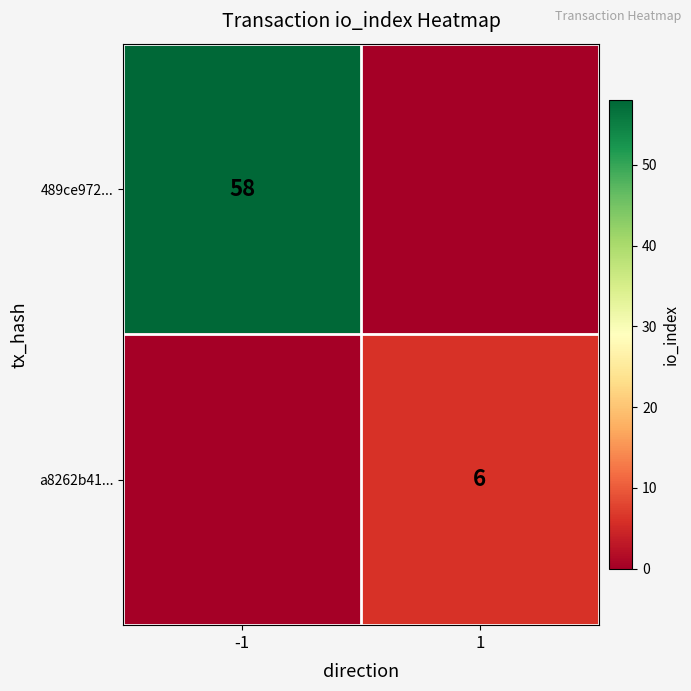

The a8262b41... series shows 6 at 1. True or false?

True